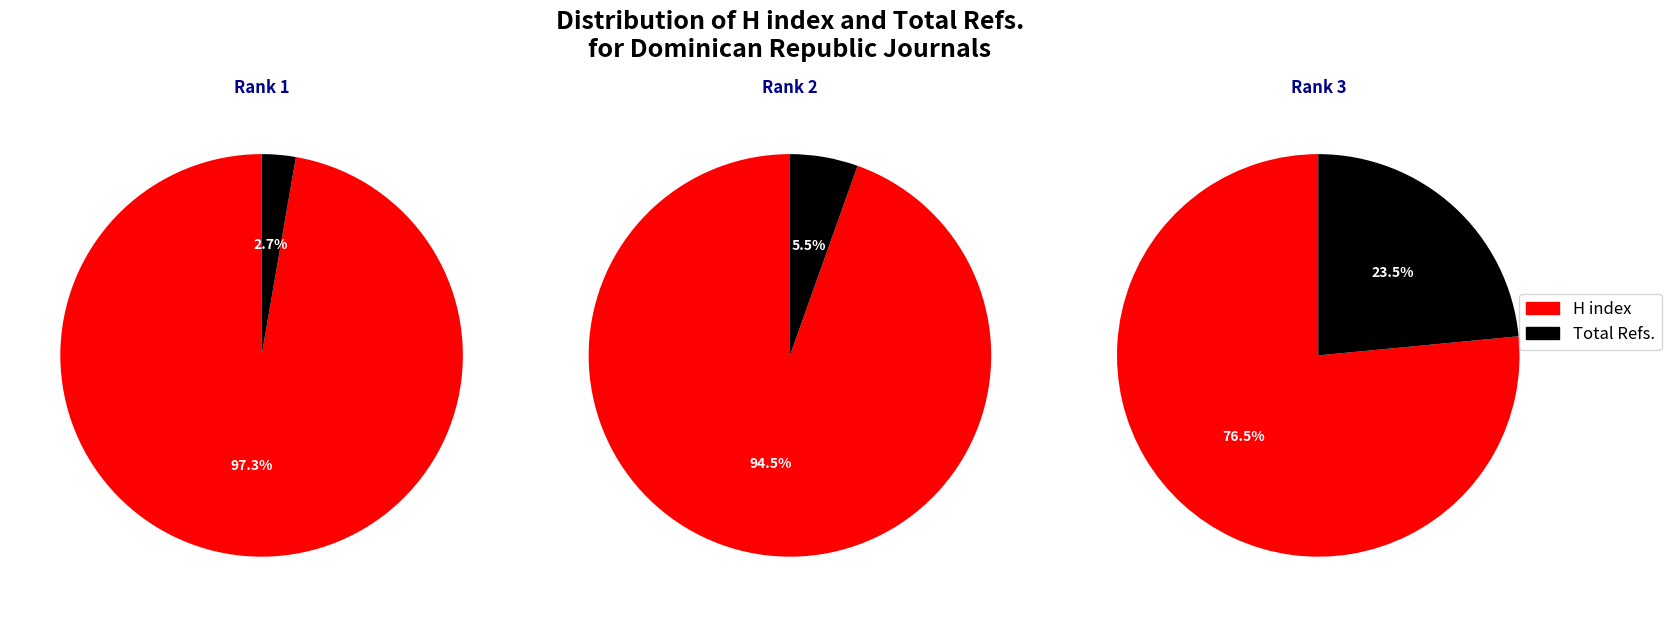

Is it true that Archivos dominicanos de pediatria is 14% of the pie?

False